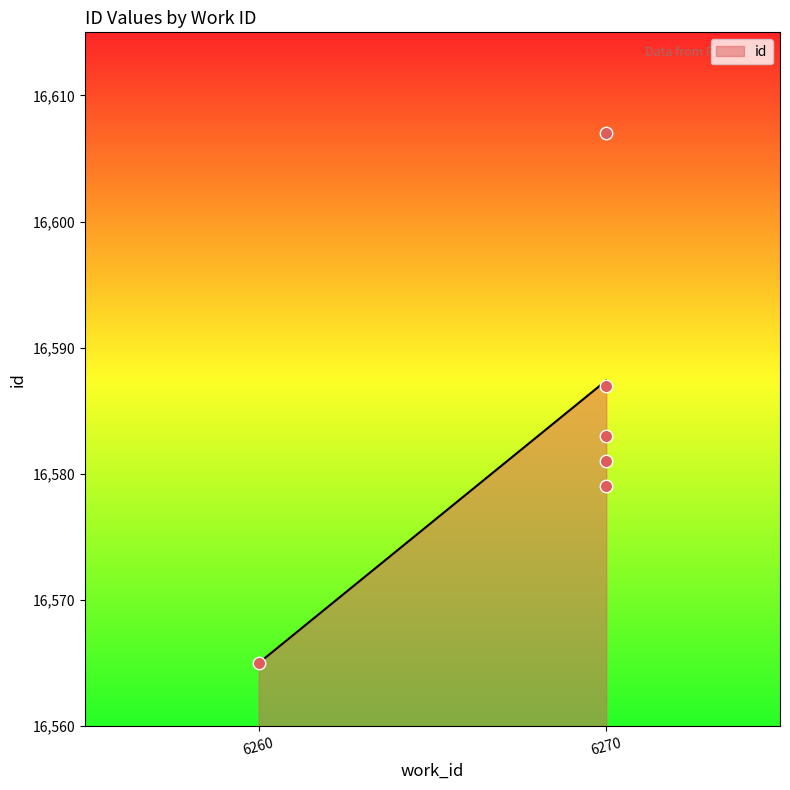

What Y value in the scatter plot is closest to 16586?

16587